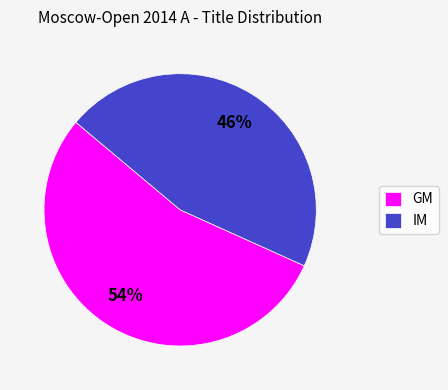

To the nearest percent, what portion does IM represent?

46%